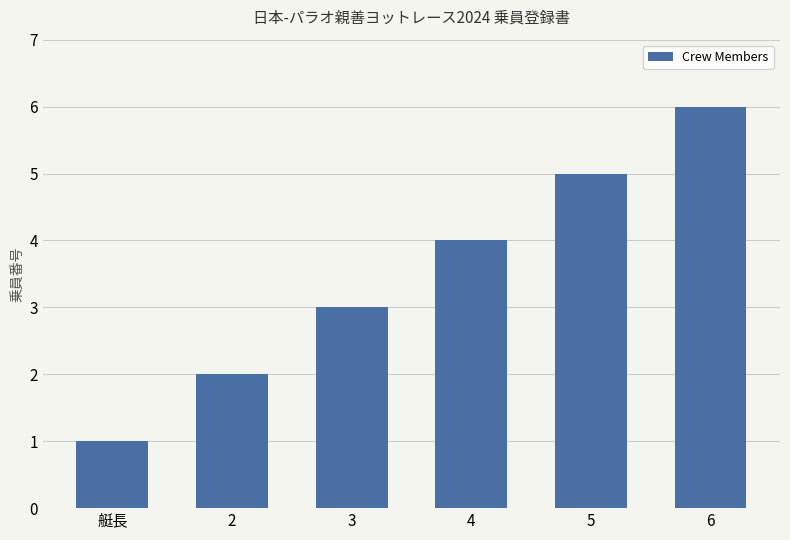

How many values are between 2 and 5?

4